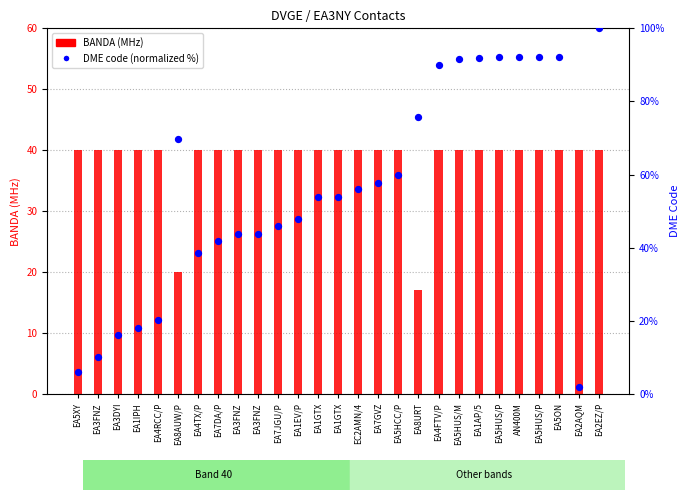

Which series has the largest Y range (max minus min)?

DME (normalized %)